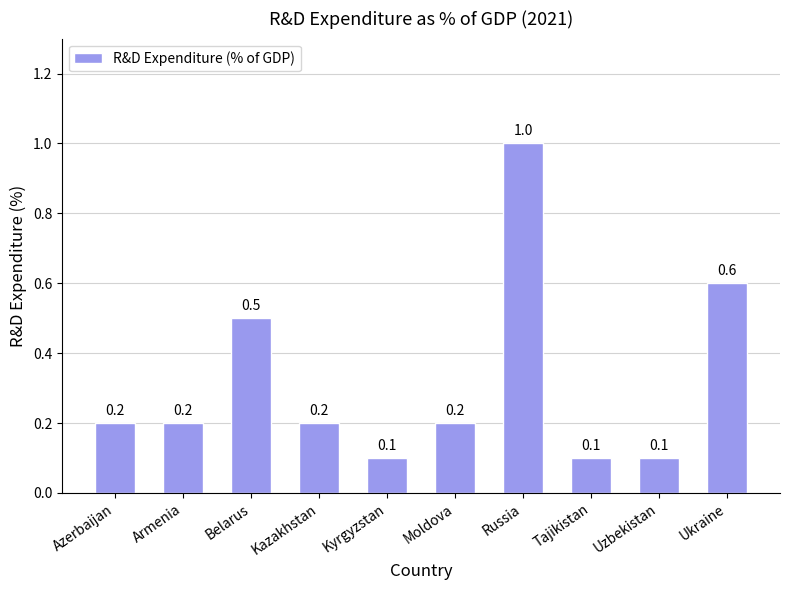

Count the values in the range 0 to 1.

10